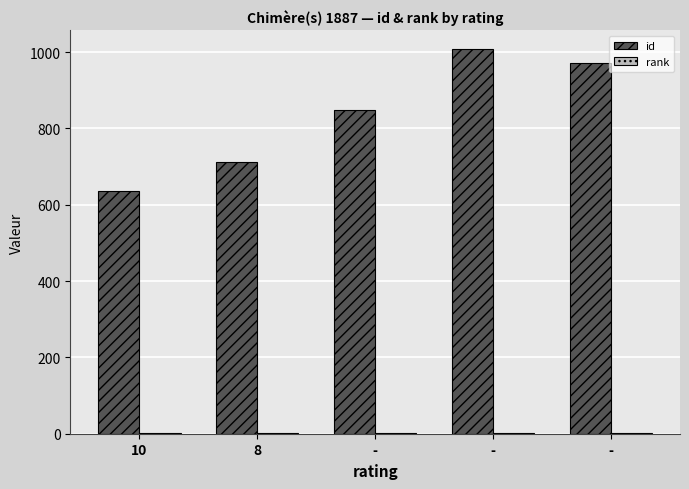

How many series are shown in this chart?

2